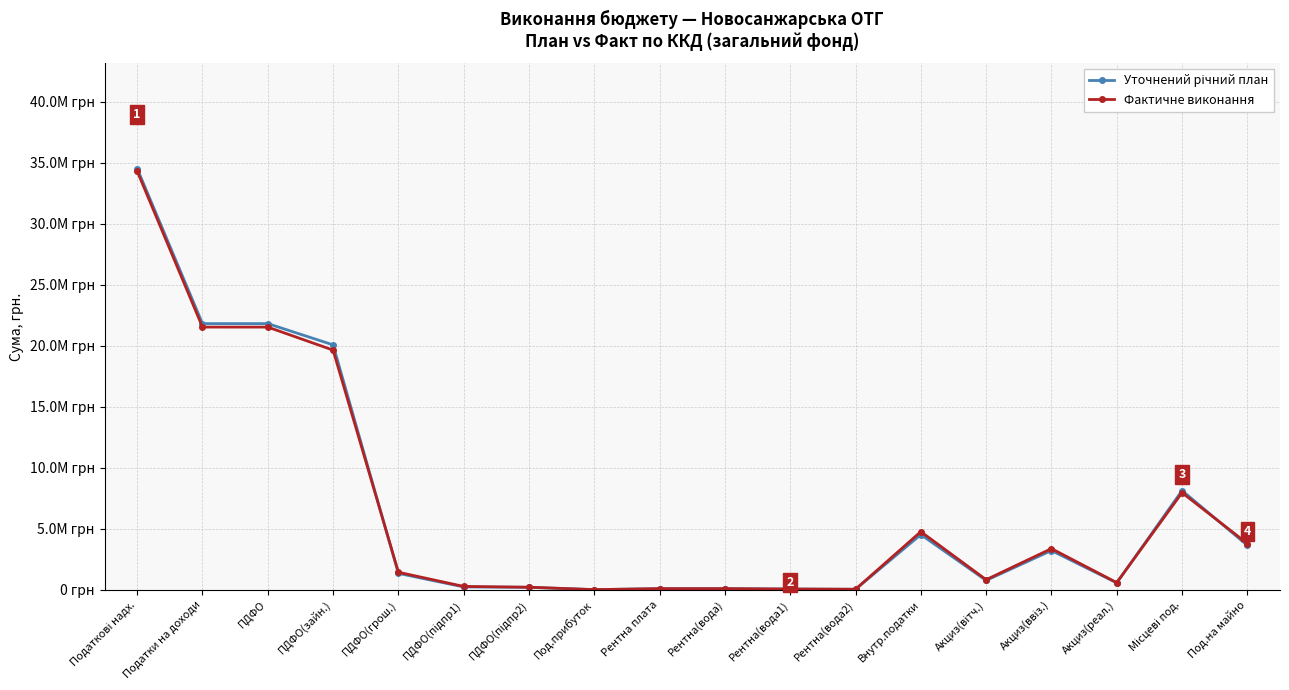

Does the chart have visible grid lines?

Yes